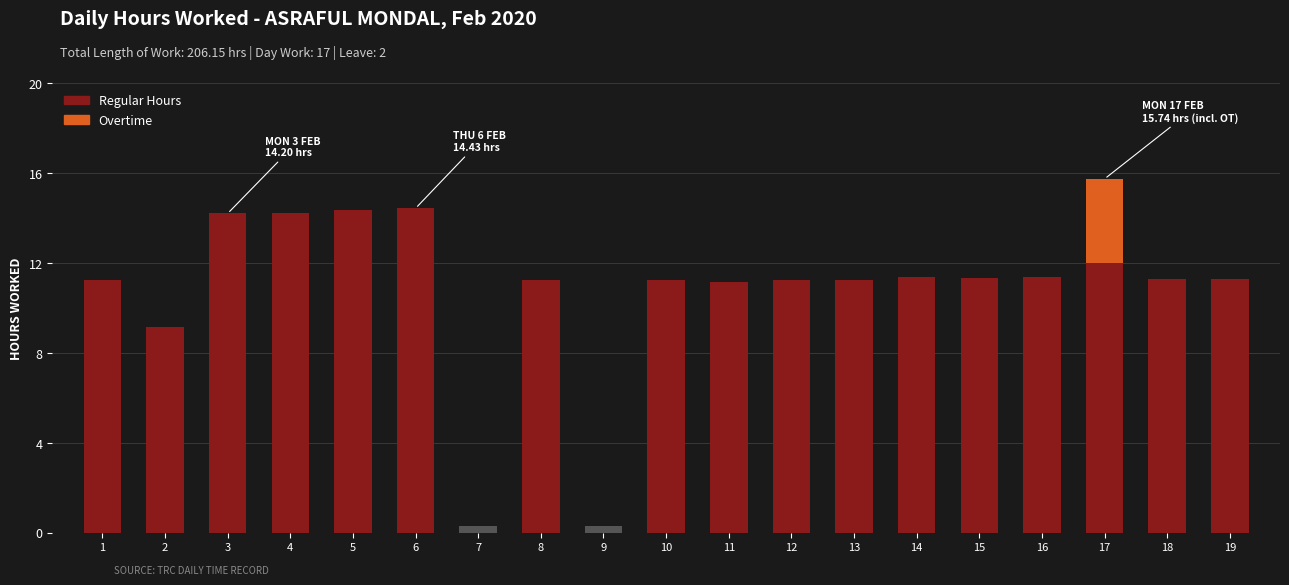

At which label is Overtime closest to 1?

1